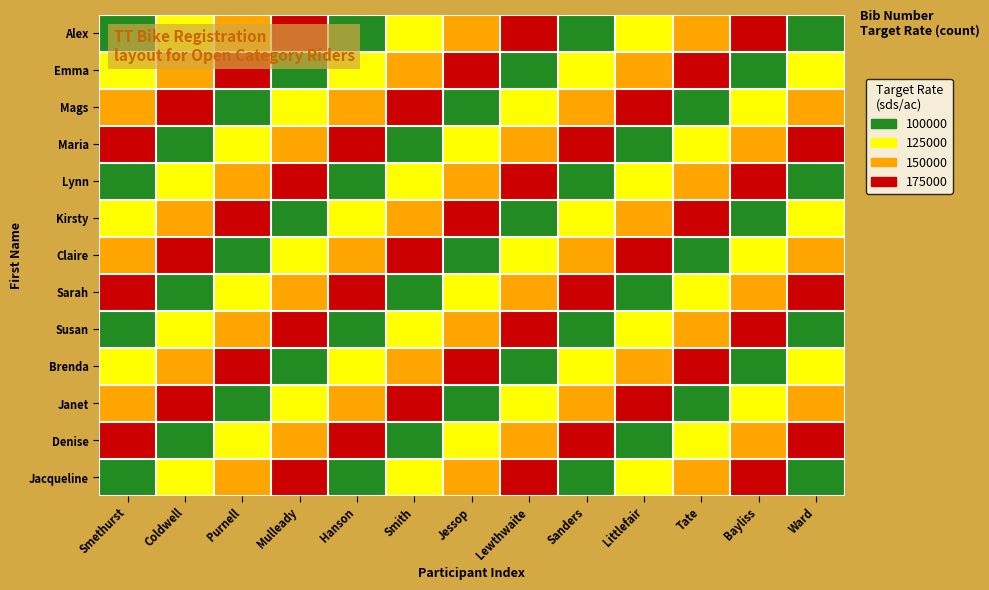

How many categories are shown in the chart?

13